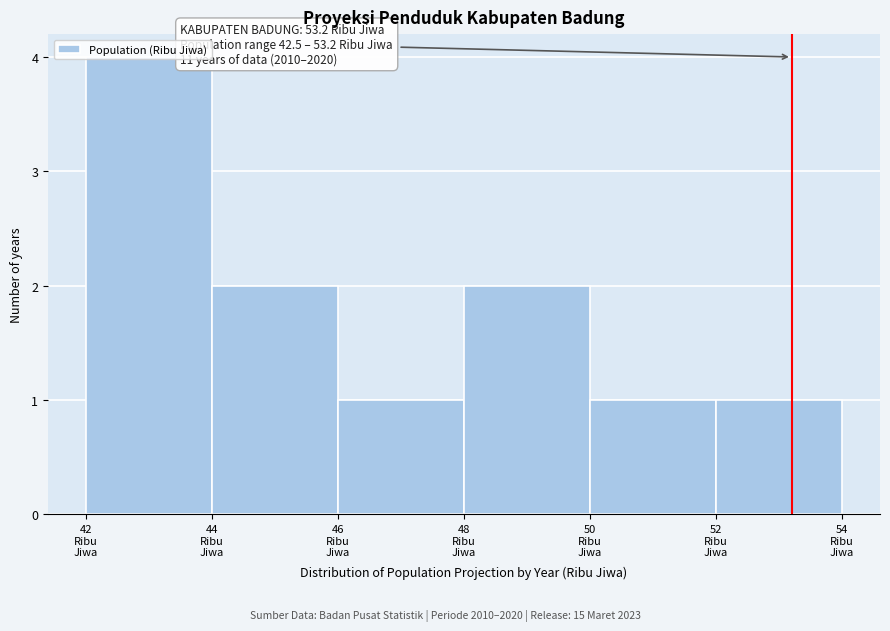

Over which range of the x-axis is the bar tallest?

42 to 44